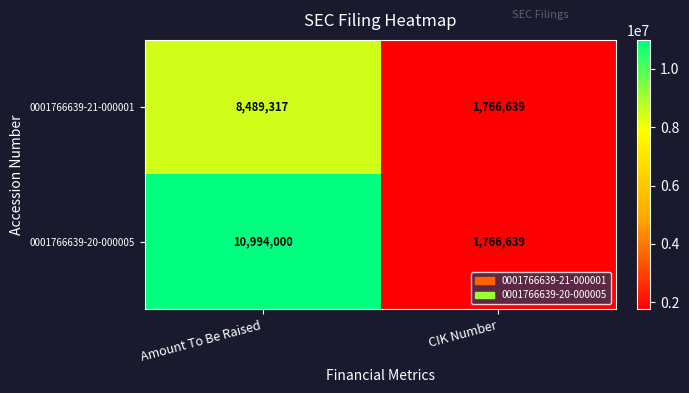

The value of 0001766639-21-000001 at Amount To Be Raised is 14030087. True or false?

False